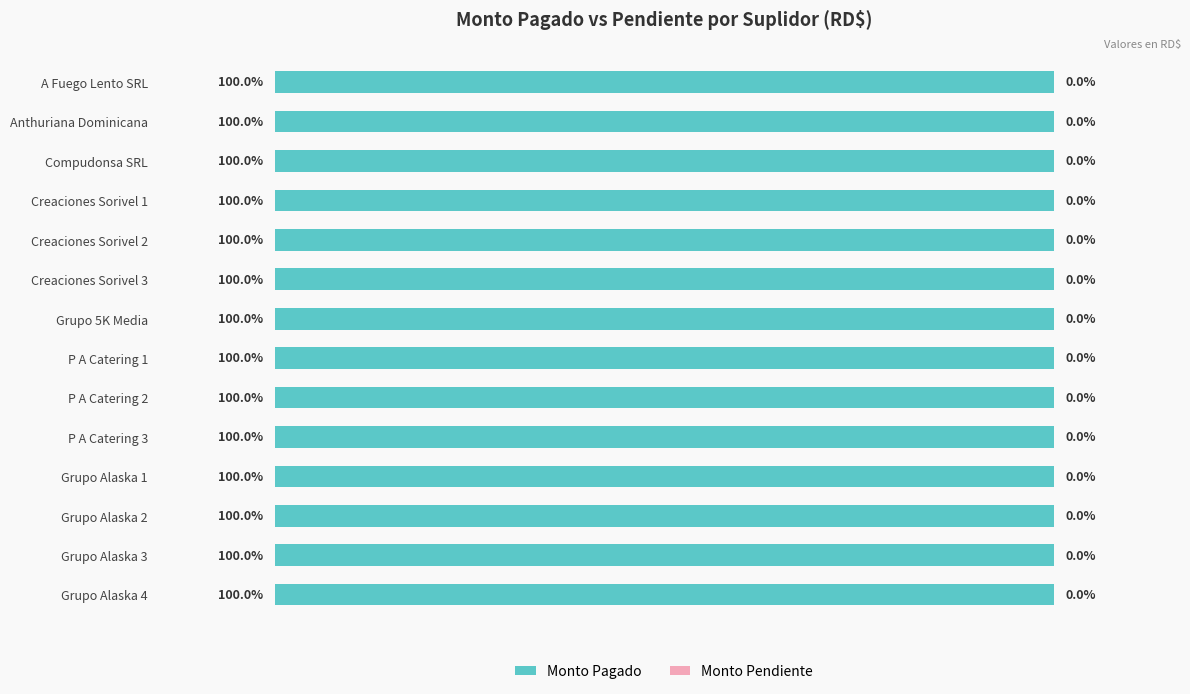

Rank the categories by Monto pendiente value from lowest to highest.

A Fuego Lento SRL, Anthuriana Dominicana, Compudonsa SRL, Creaciones Sorivel 1, Creaciones Sorivel 2, Creaciones Sorivel 3, Grupo 5K Media, P A Catering 1, P A Catering 2, P A Catering 3, Grupo Alaska 1, Grupo Alaska 2, Grupo Alaska 3, Grupo Alaska 4